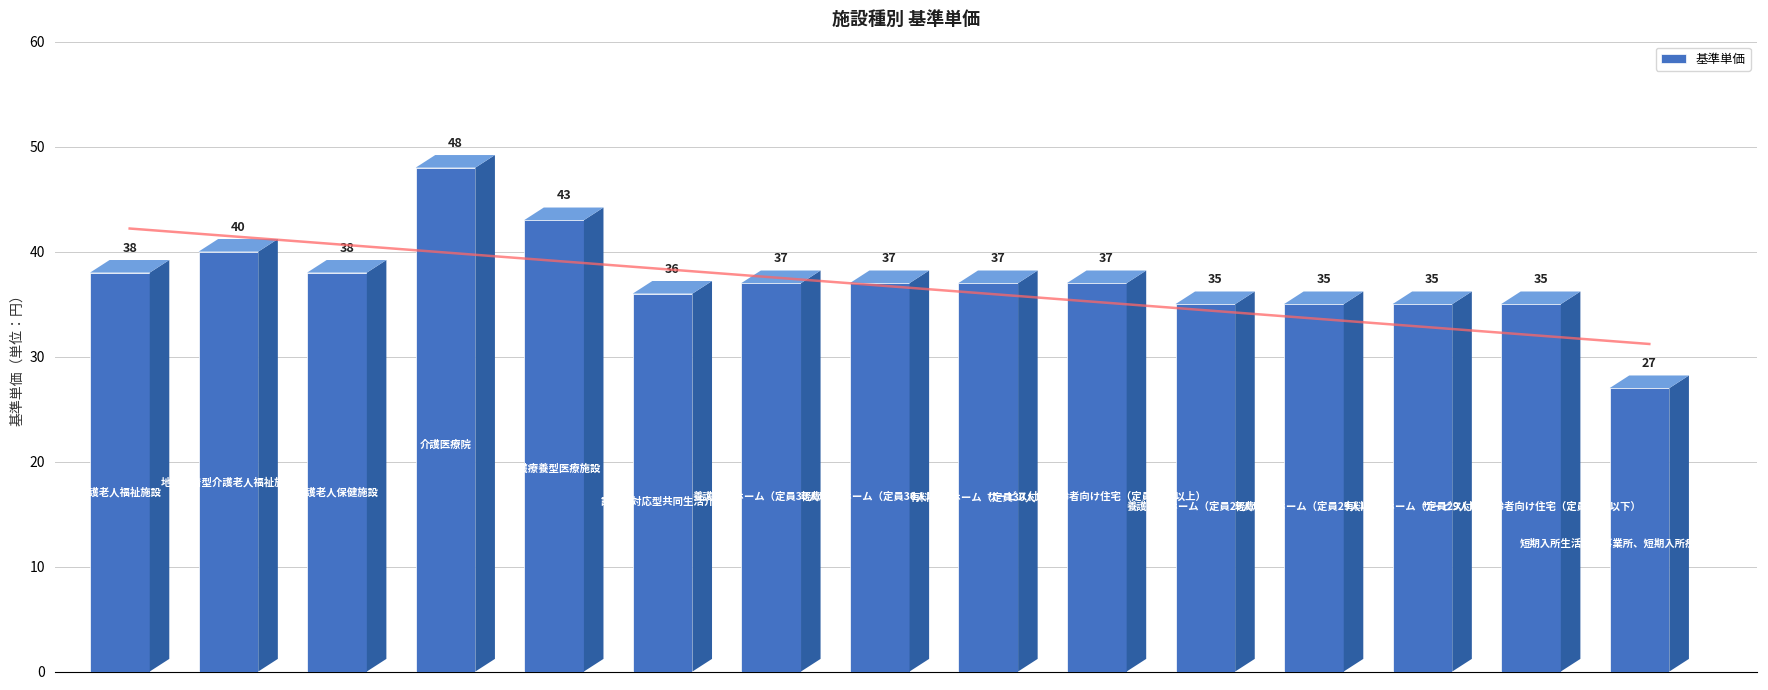

What is the average value?

37